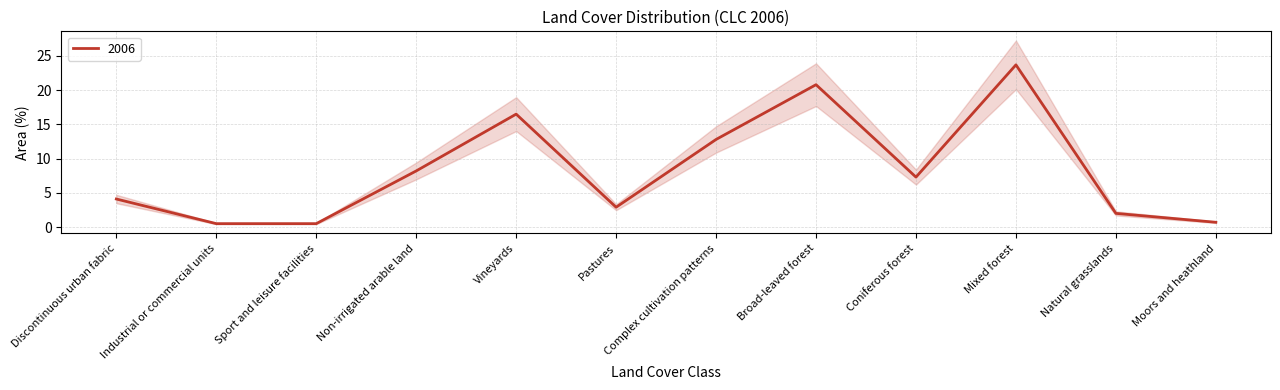

What is the difference between the second highest and second lowest values?

20.3